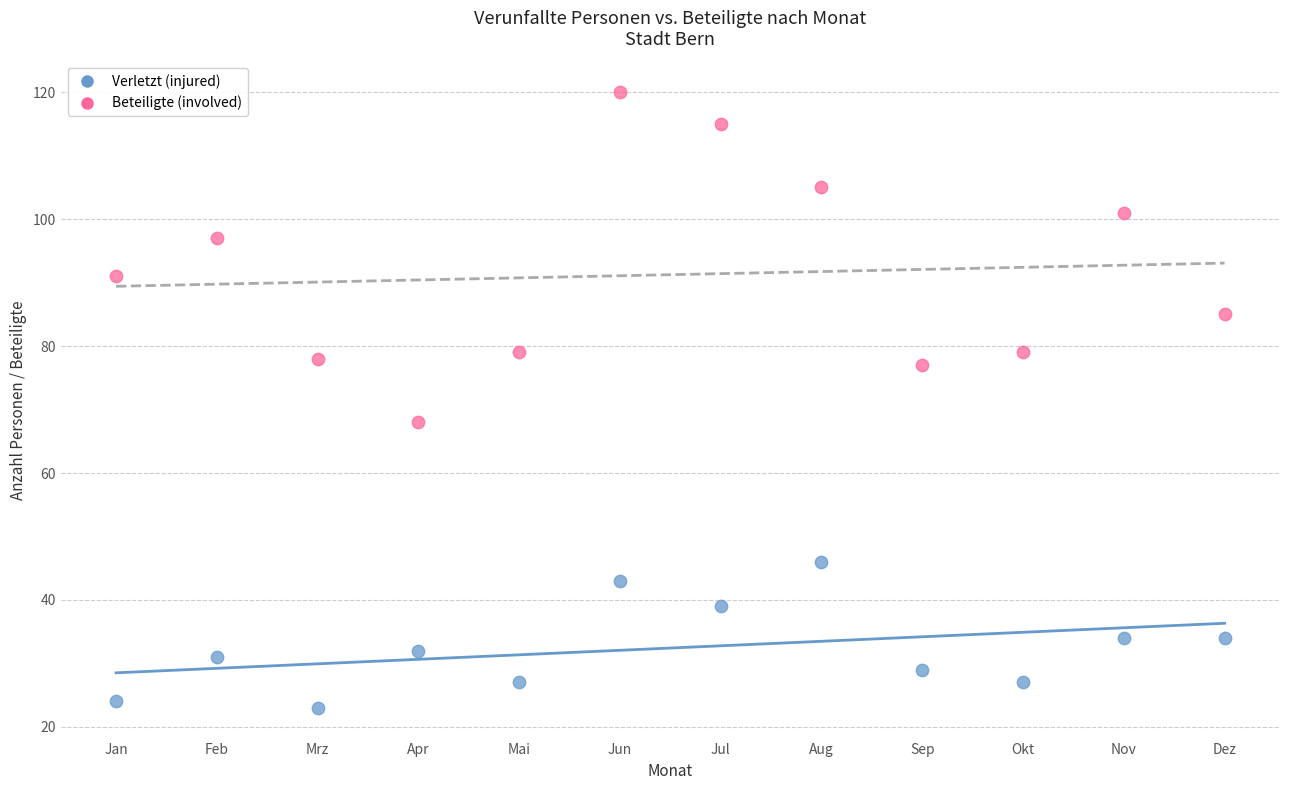

Which series reaches the minimum Y coordinate?

Verletzt (injured)